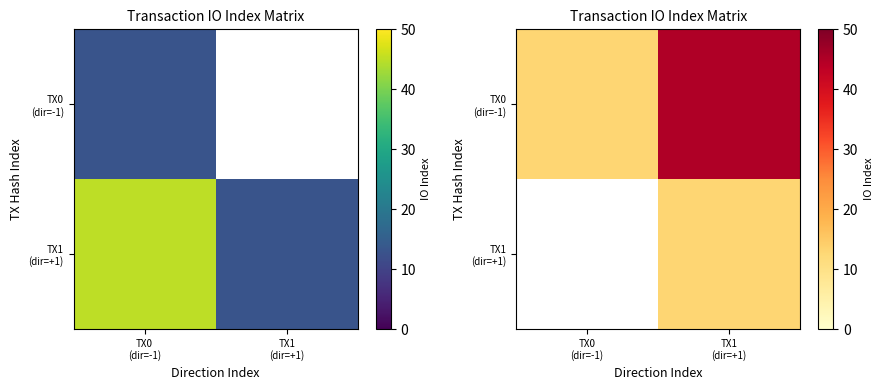

True or false: TX0 (dir=-1) has a value of 20.2 at TX0 (dir=-1).

False